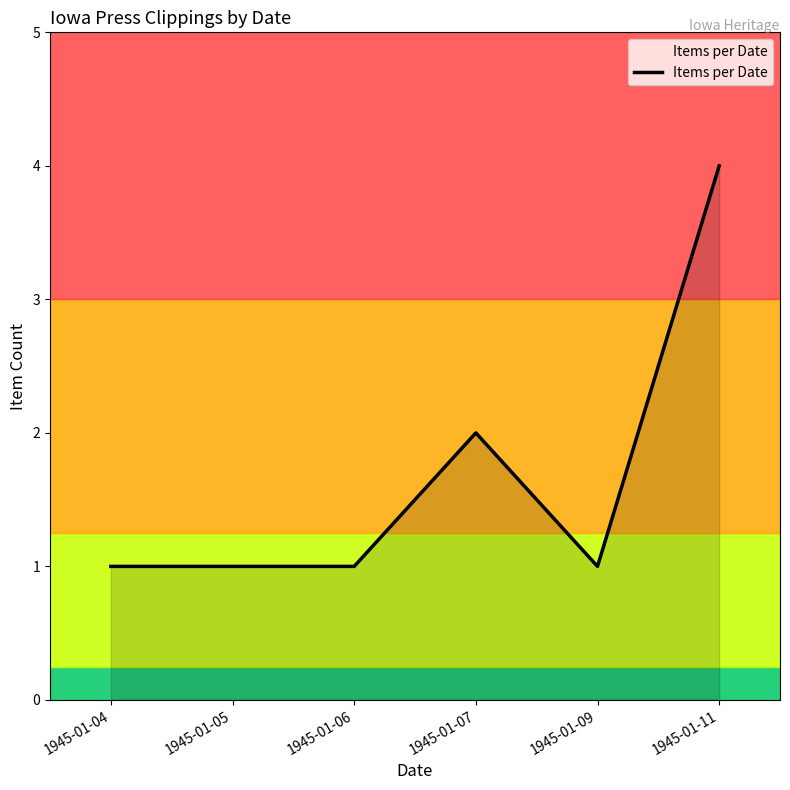

What is the average value?

2